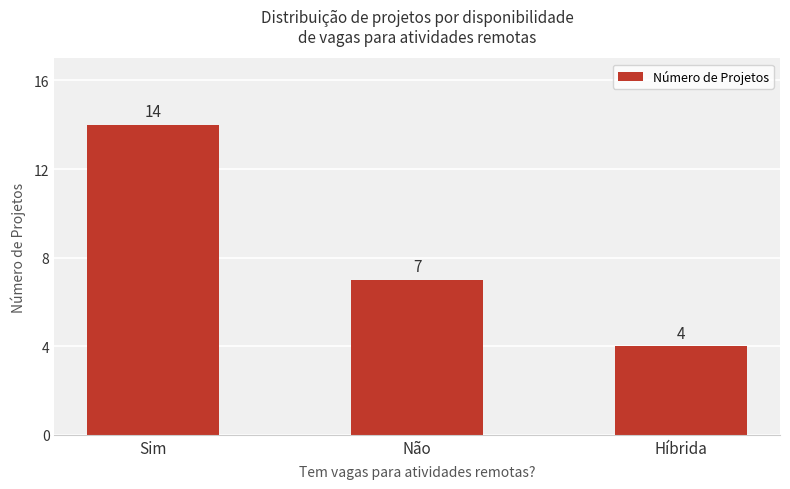

Is it true that the value at Não is 7?

True